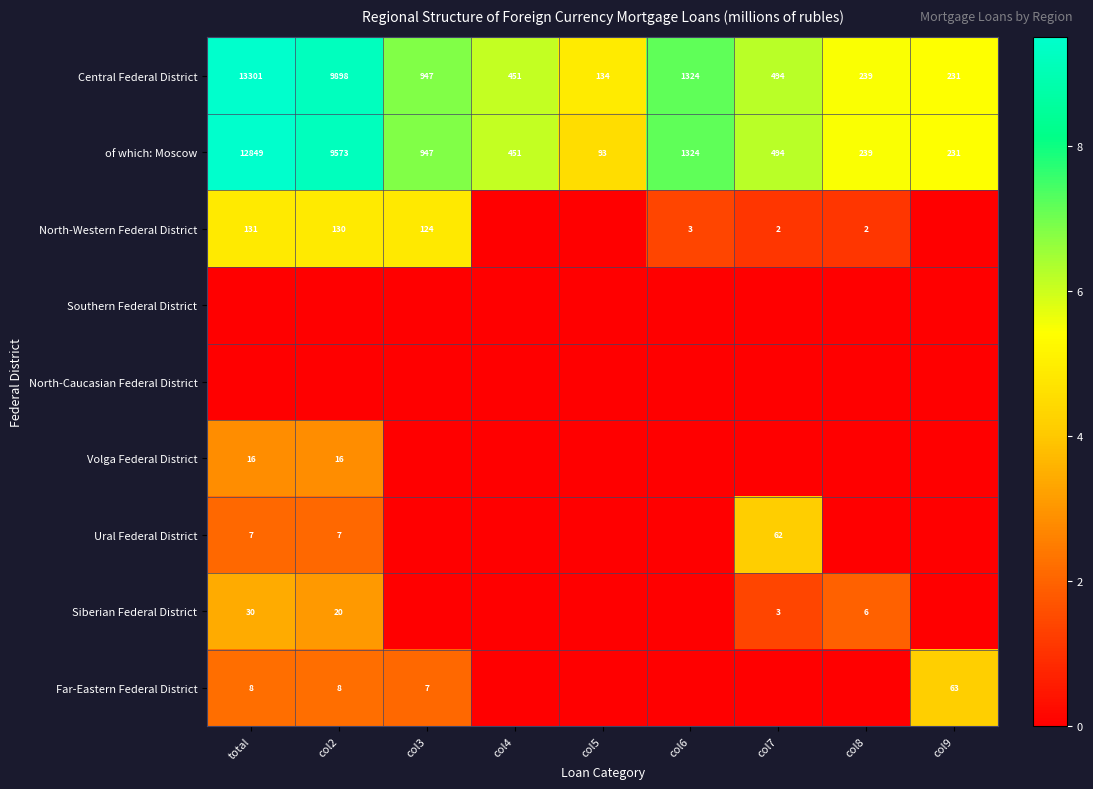

Where does the of which: Moscow series first go above 494?

total